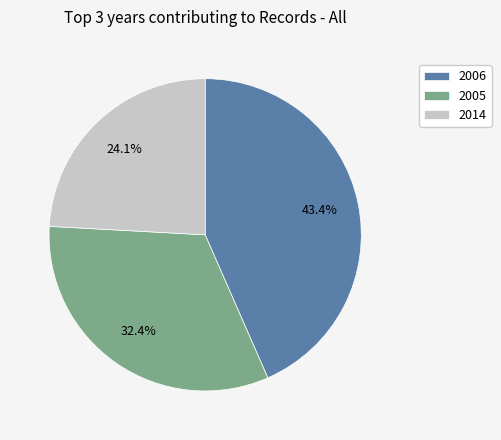

What is the largest slice in the pie chart?

2006